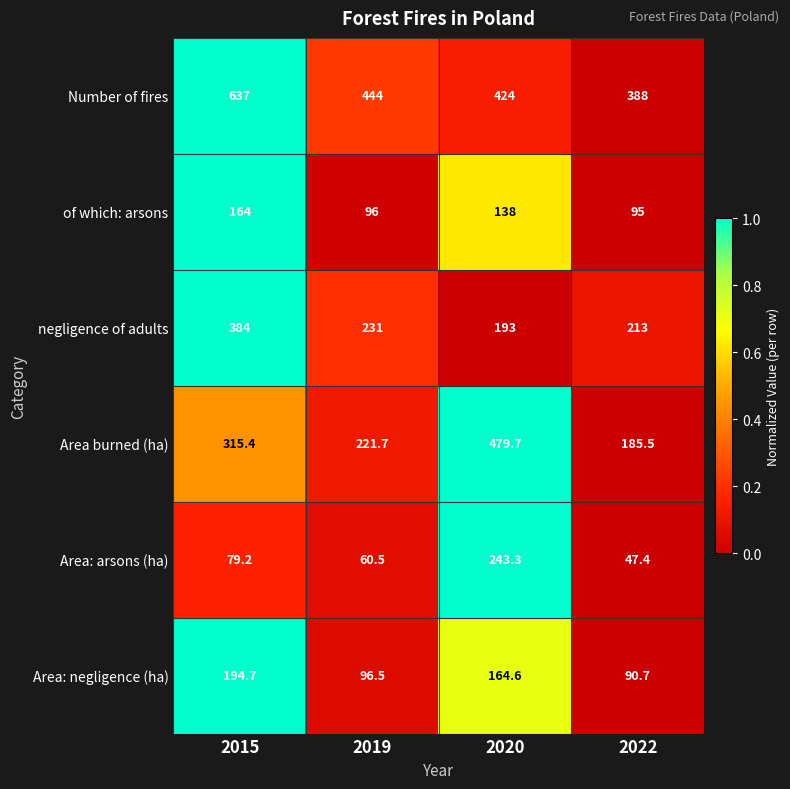

List the series in order of their peak value, highest first.

Number of fires, Area burned (ha), negligence of adults, Area: arsons (ha), Area: negligence (ha), of which: arsons